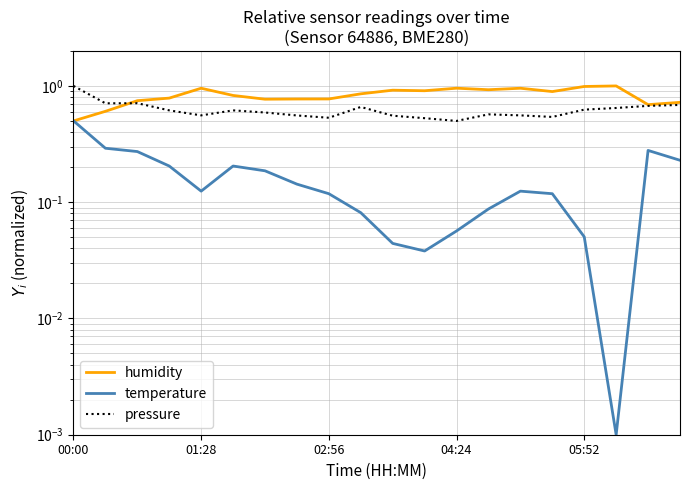

What is the highest value of the pressure series?

1.0